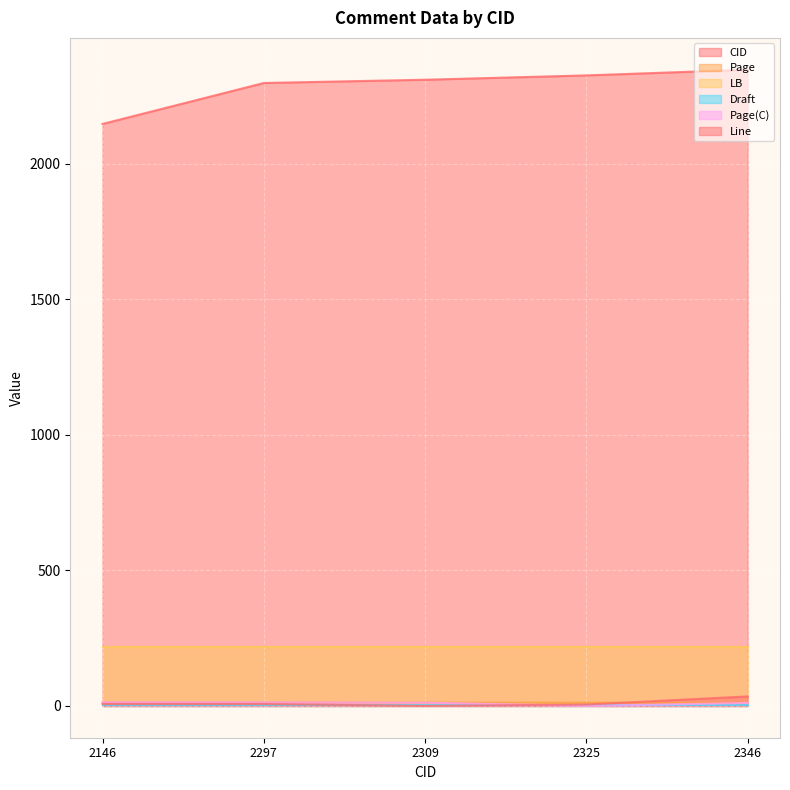

List the labels in order of CID value, largest first.

2346, 2325, 2309, 2297, 2146